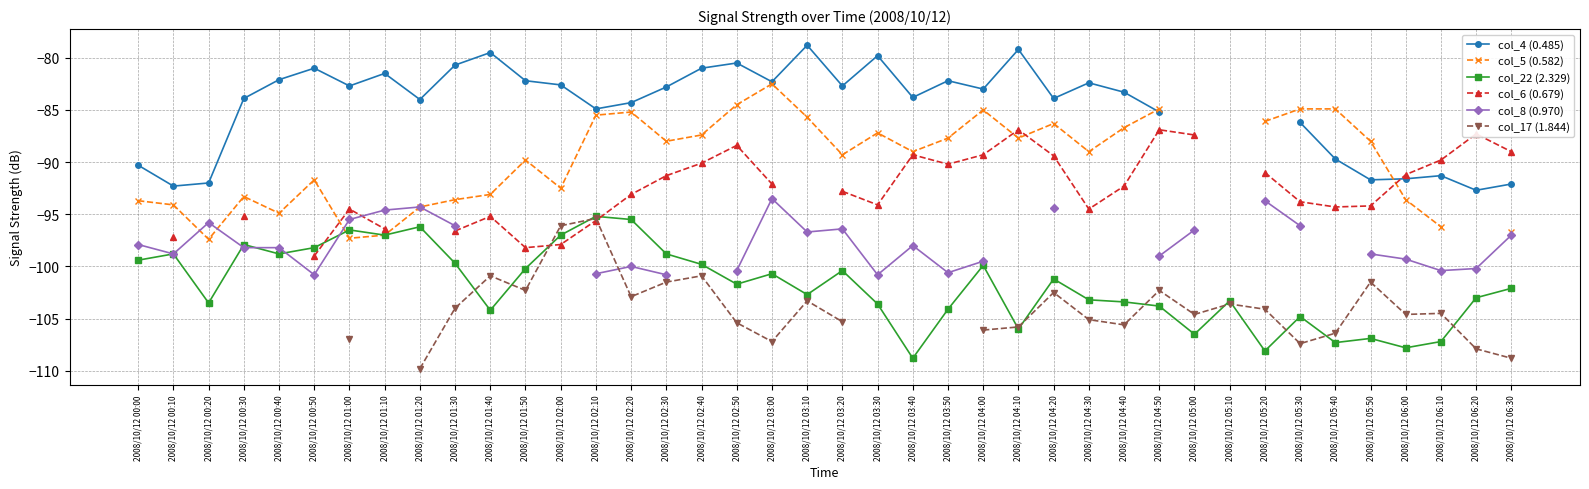

What is the difference between the highest and lowest values at 2008/10/12 03:00?

24.9